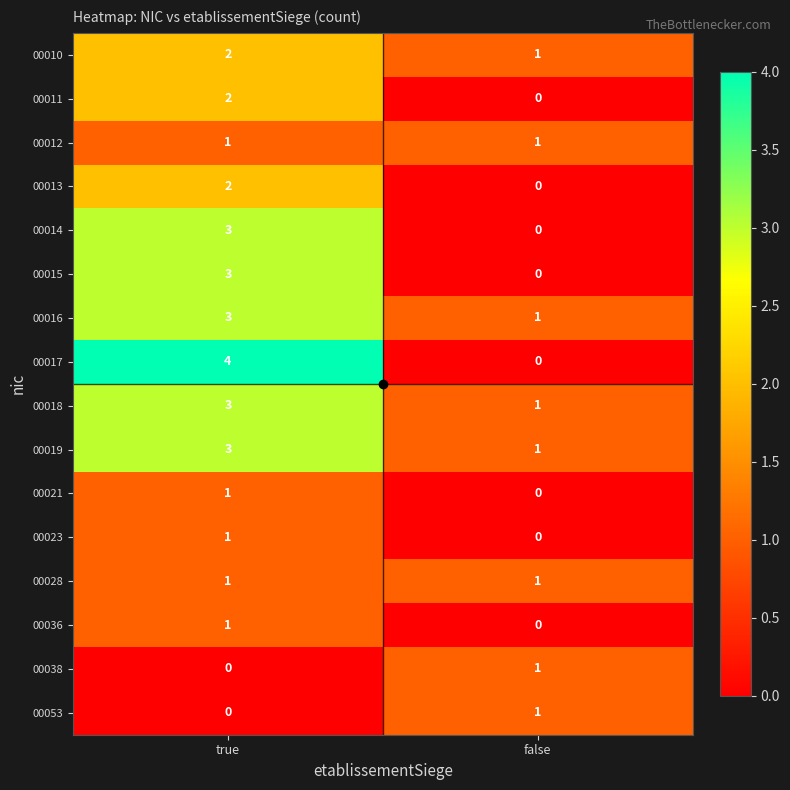

What is the spread (max minus min) of values at true?

4